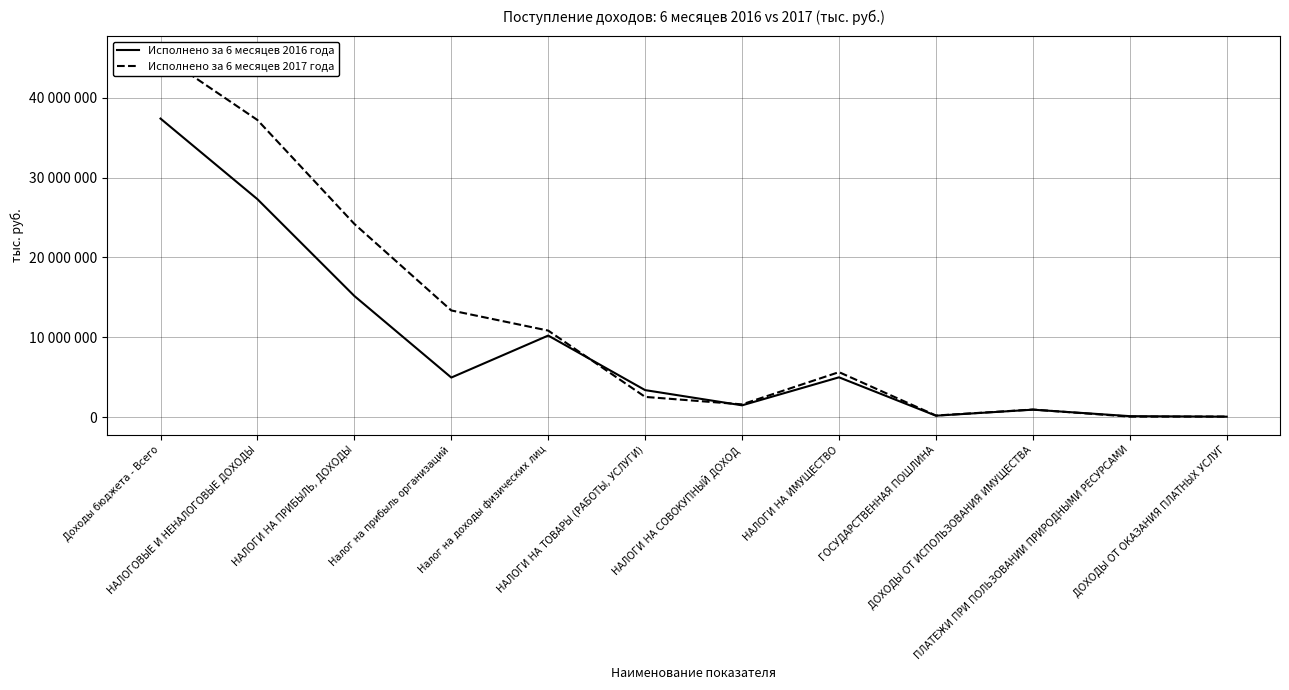

Read the Исполнено за 6 месяцев 2016 года value at НАЛОГИ НА ИМУЩЕСТВО.

4986917